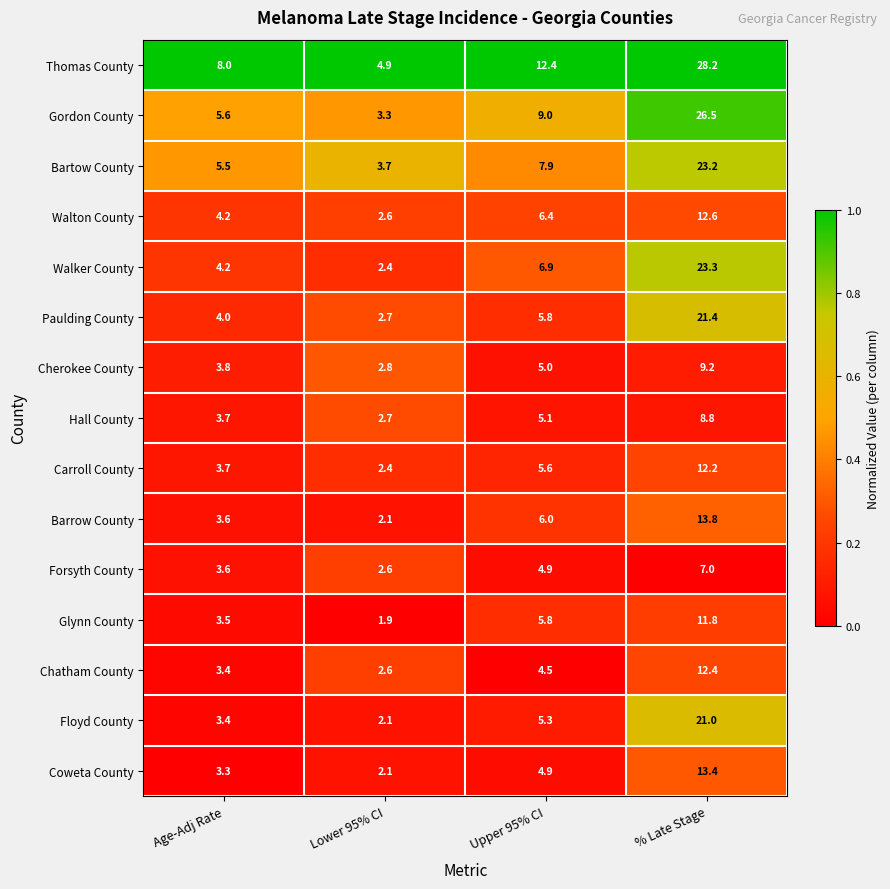

Which category has the highest value across all series?

% Late Stage